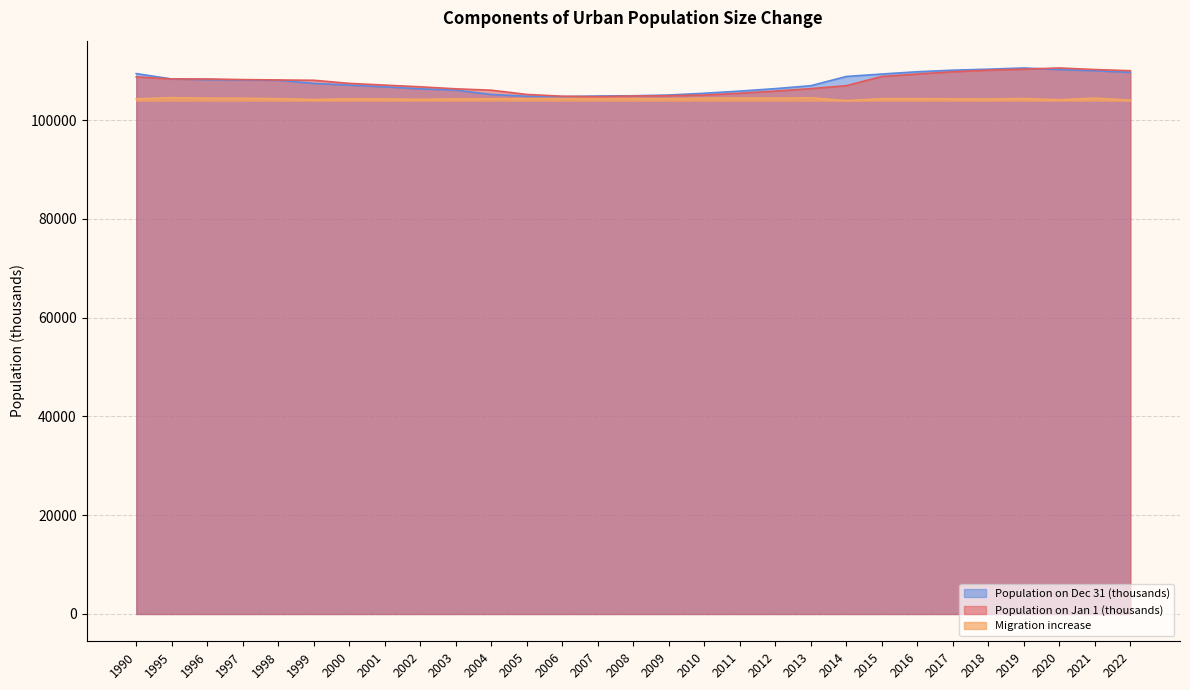

List the labels in order of Population on Jan 1 (thousands) value, smallest first.

2007, 2006, 2008, 2009, 2010, 2005, 2011, 2012, 2004, 2003, 2013, 2002, 2014, 2001, 2000, 1999, 1998, 1997, 1996, 1995, 1990, 2015, 2016, 2017, 2022, 2018, 2021, 2019, 2020